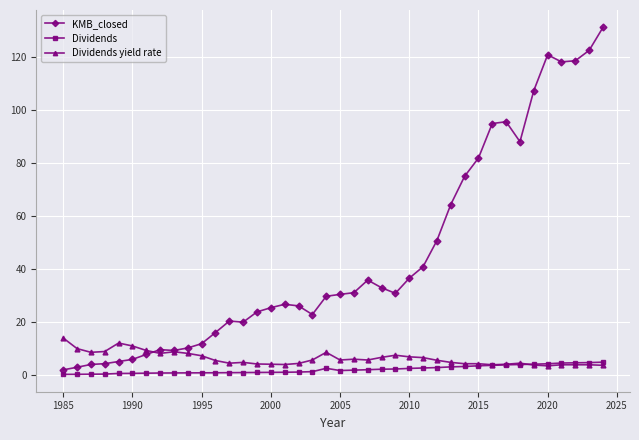

Which series has the widest spread of values?

KMB_closed